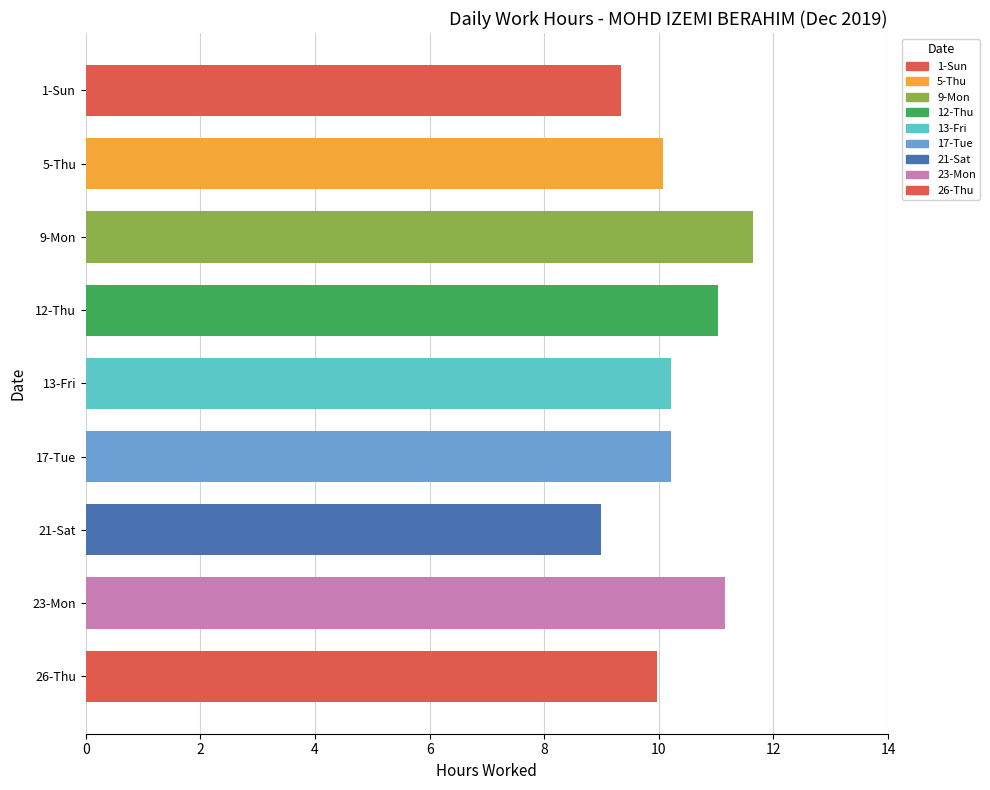

The value at 9-Mon is 11.6. True or false?

True